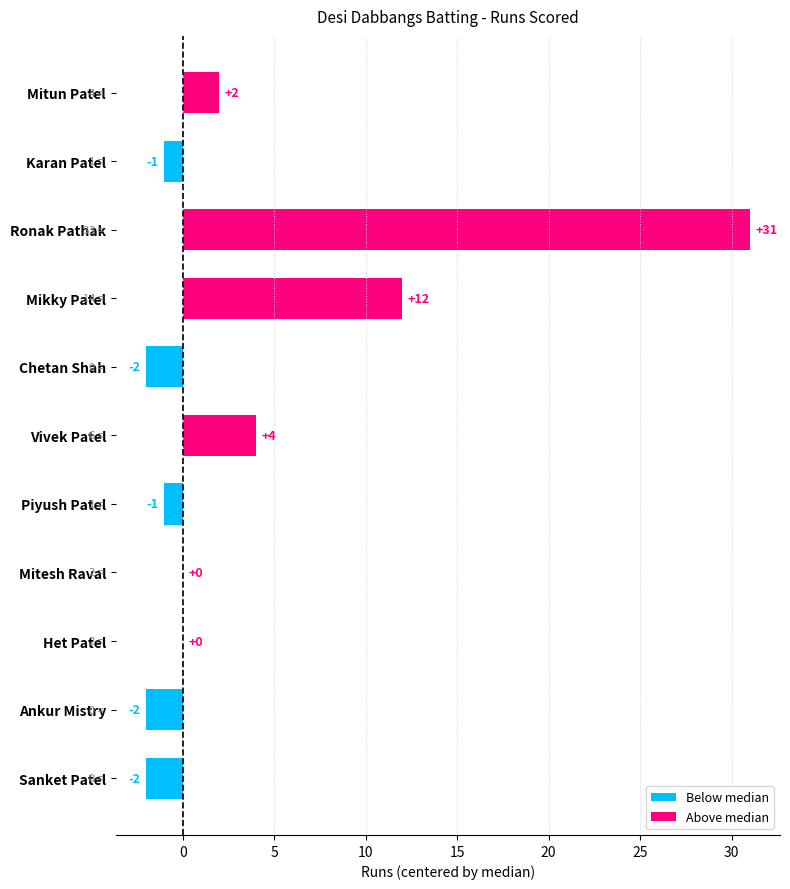

Reading top to bottom, extract all data points from this chart.

Mitun Patel=2	Karan Patel=-1	Ronak Pathak=31	Mikky Patel=12	Chetan Shah=-2	Vivek Patel=4	Piyush Patel=-1	Mitesh Raval=0	Het Patel=0	Ankur Mistry=-2	Sanket Patel=-2